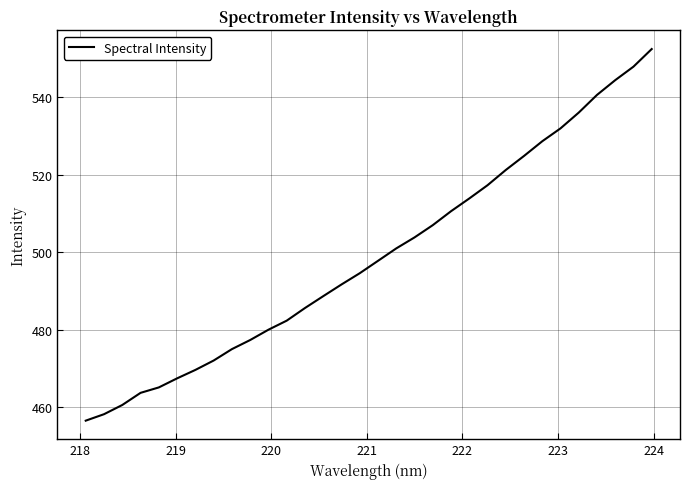

Count the number of values greater than 497.

16